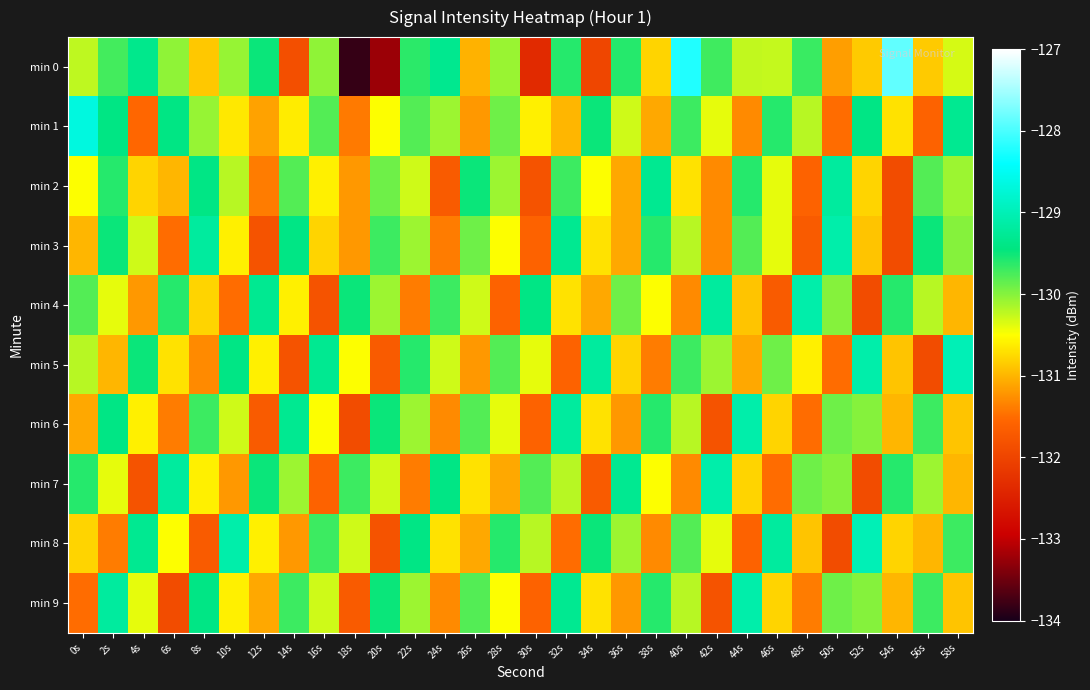

Which series has the largest range (max minus min)?

min 0